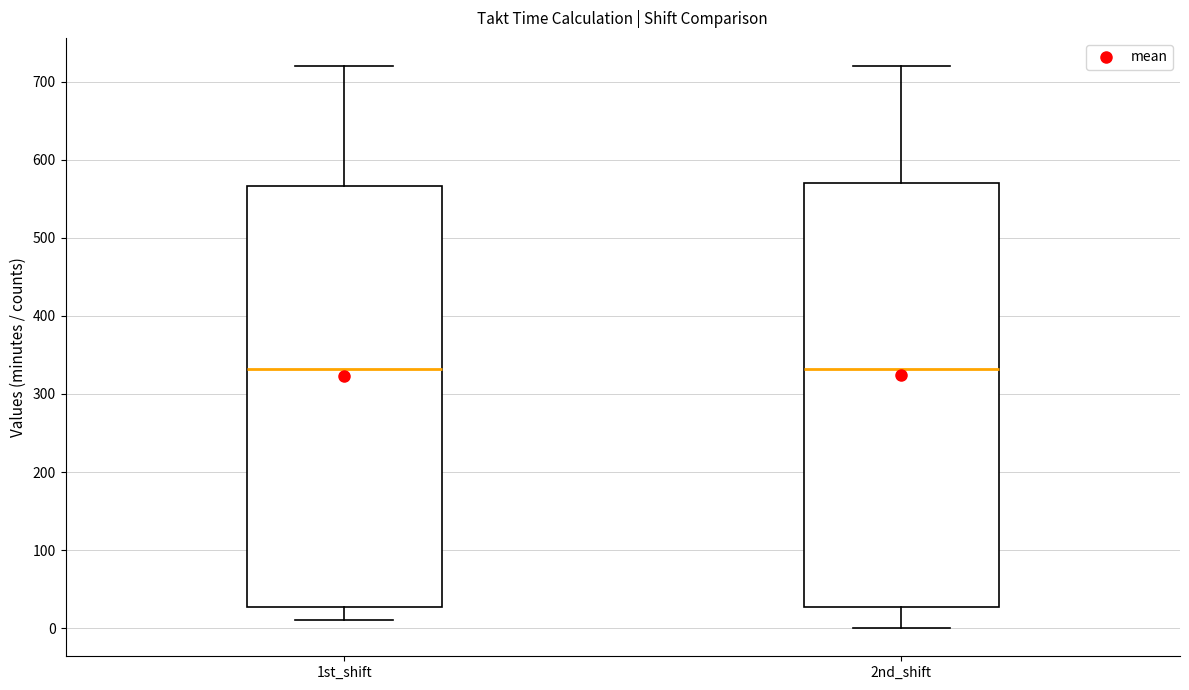

Reading left to right, read every box against the y-axis: the position of its median line, the range the box covers, and the ends of its whiskers. The values are not printed on the chart, so give them approximately, as read against the axis.

1st_shift: median 330, box 30 to 570, whiskers 10 to 720
2nd_shift: median 330, box 30 to 570, whiskers 0 to 720